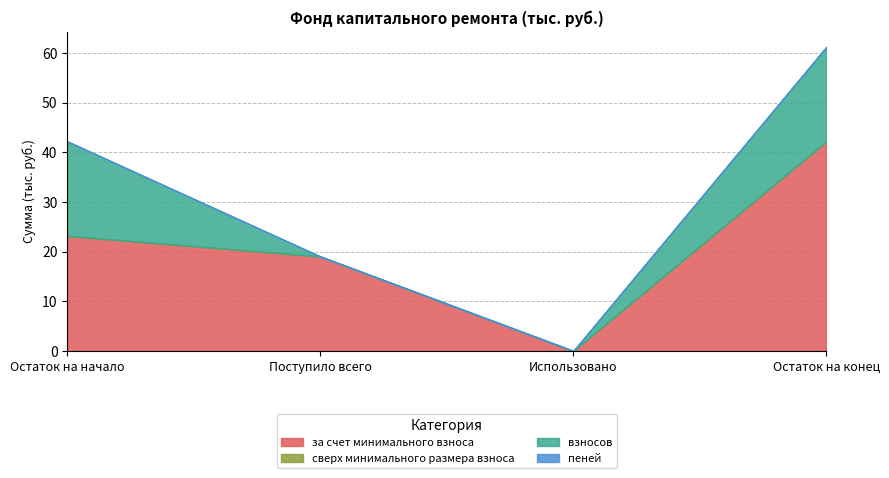

True or false: взносов and пеней intersect in this chart.

False